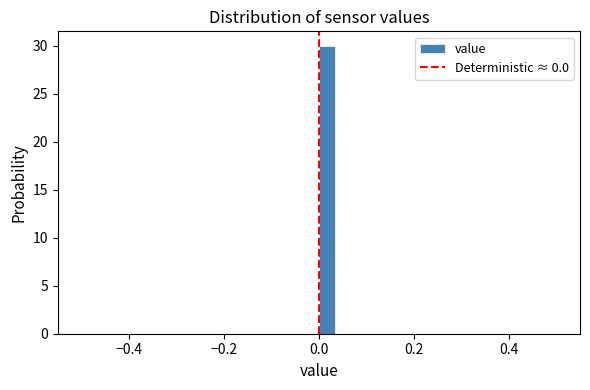

Read against the x-axis, roughly where is the centre of the tallest bar?

0.02